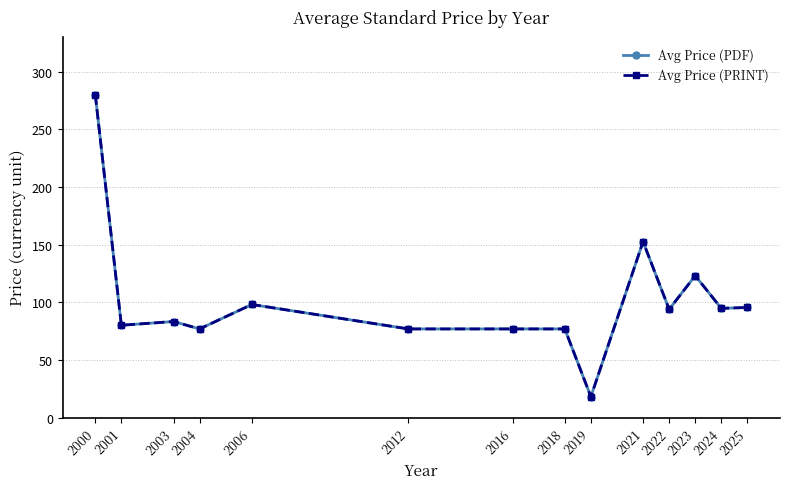

Which has a higher value, 2016 or 2006?

2006